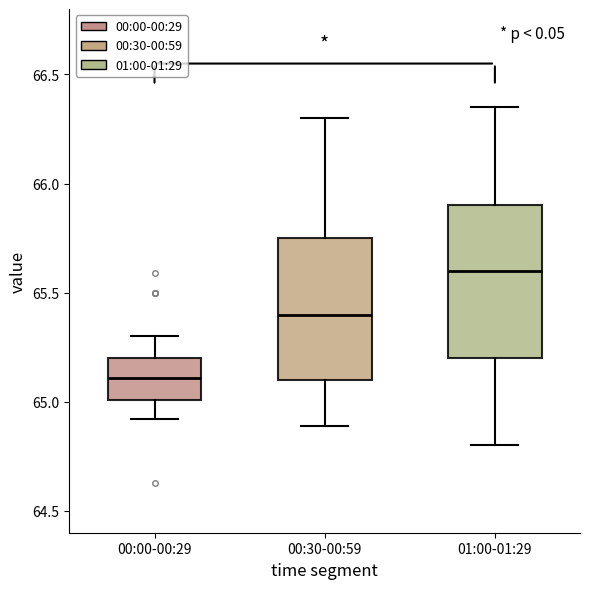

Reading left to right, transcribe this box plot: for each box, give where its median line is, the range the box spans, and where its two whiskers end, as read against the y-axis. The values are not printed on the chart, so give them approximately, as read against the axis.

00:00-00:29: median 65.10, box 65.00 to 65.20, whiskers 64.90 to 65.30
00:30-00:59: median 65.40, box 65.10 to 65.75, whiskers 64.90 to 66.30
01:00-01:29: median 65.60, box 65.20 to 65.90, whiskers 64.80 to 66.35